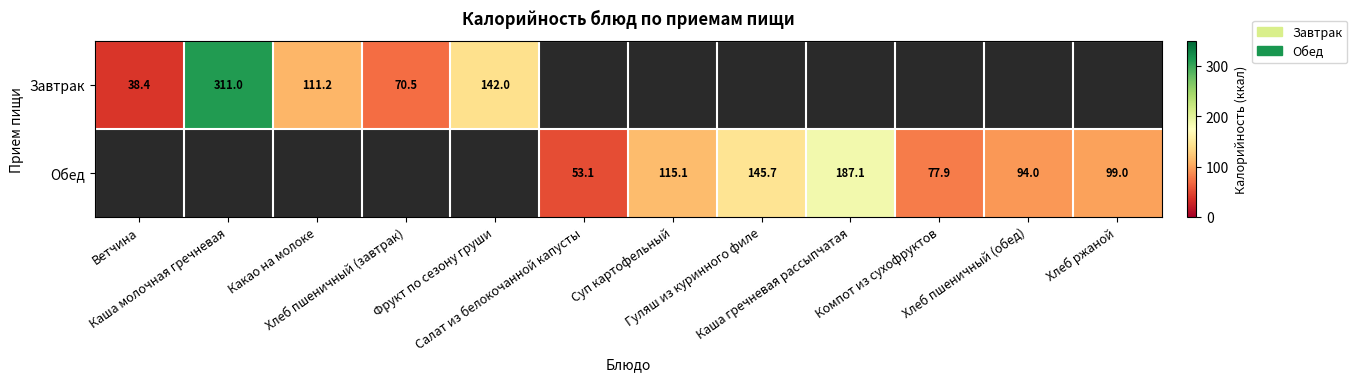

Between Хлеб пшеничный (завтрак) and Ветчина, which is larger?

Хлеб пшеничный (завтрак)